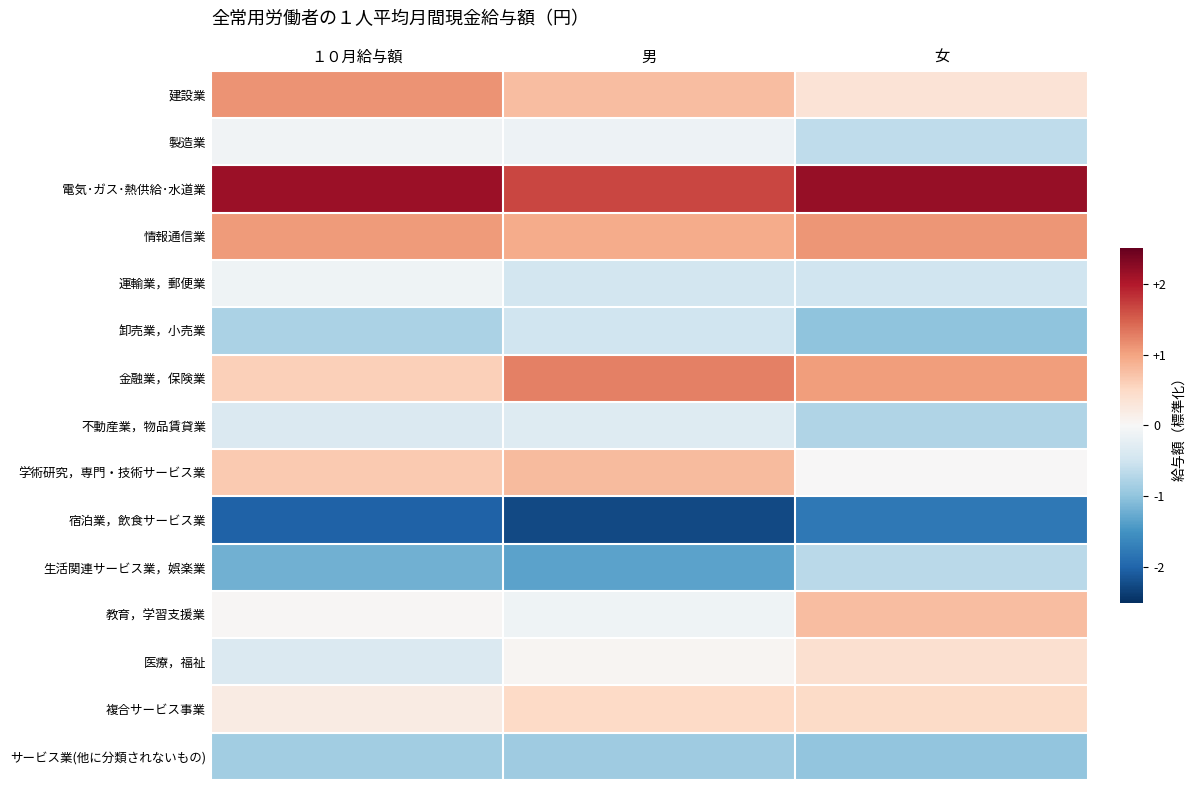

At １０月給与額, list the series in order from largest to smallest.

電気･ガス･熱供給･水道業, 建設業, 情報通信業, 学術研究，専門・技術サービス業, 金融業，保険業, 複合サービス事業, 教育，学習支援業, 製造業, 運輸業，郵便業, 不動産業，物品賃貸業, 医療，福祉, 卸売業，小売業, サービス業(他に分類されないもの), 生活関連サービス業，娯楽業, 宿泊業，飲食サービス業